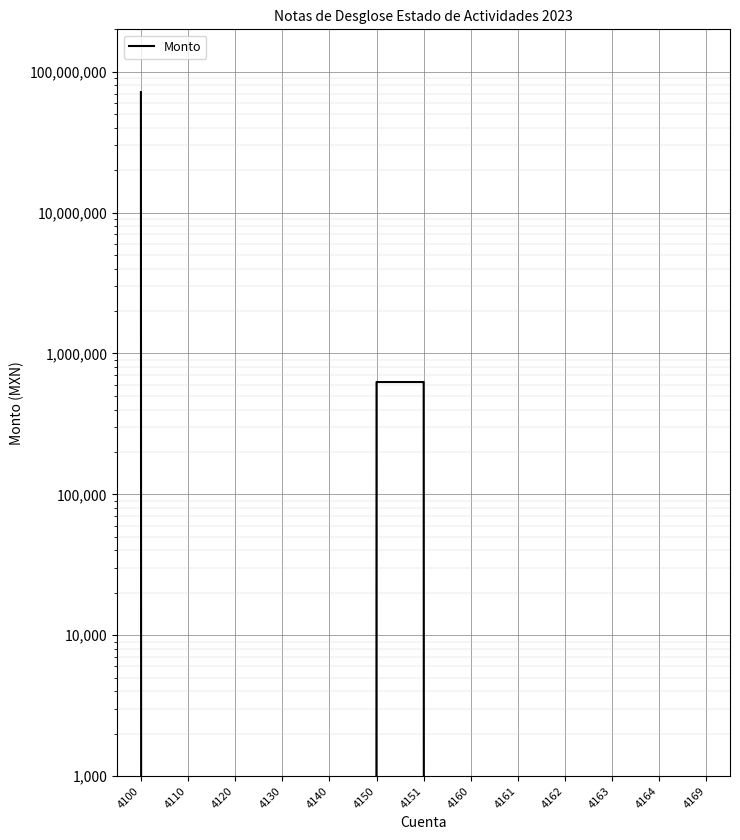

True or false: there are more than 1 points higher than both neighbors.

False